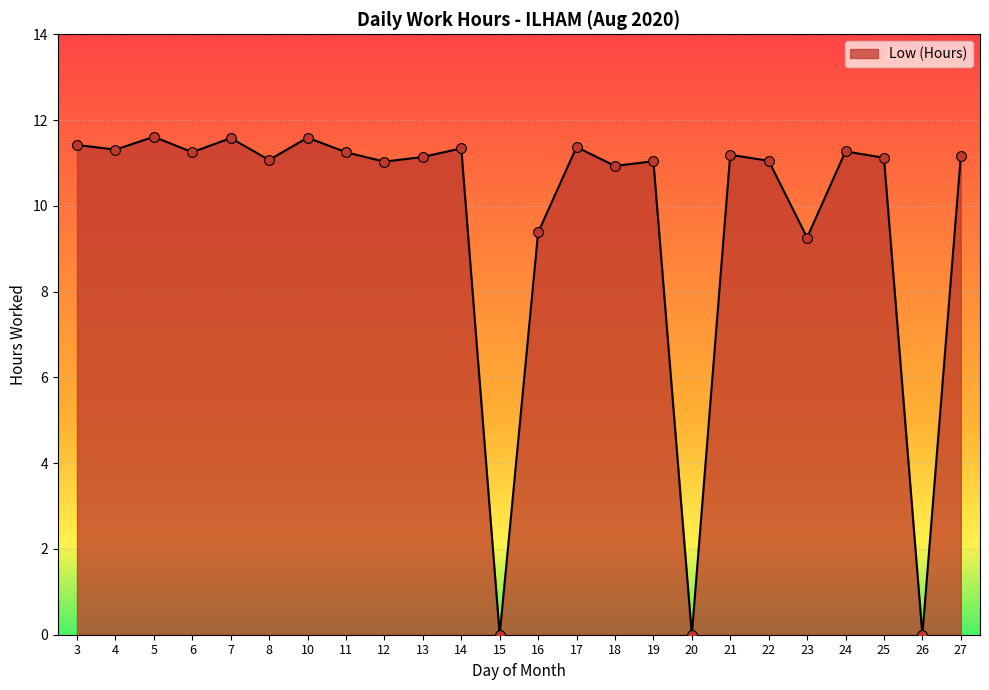

What is the change in value from 4 to 10?

+0.3